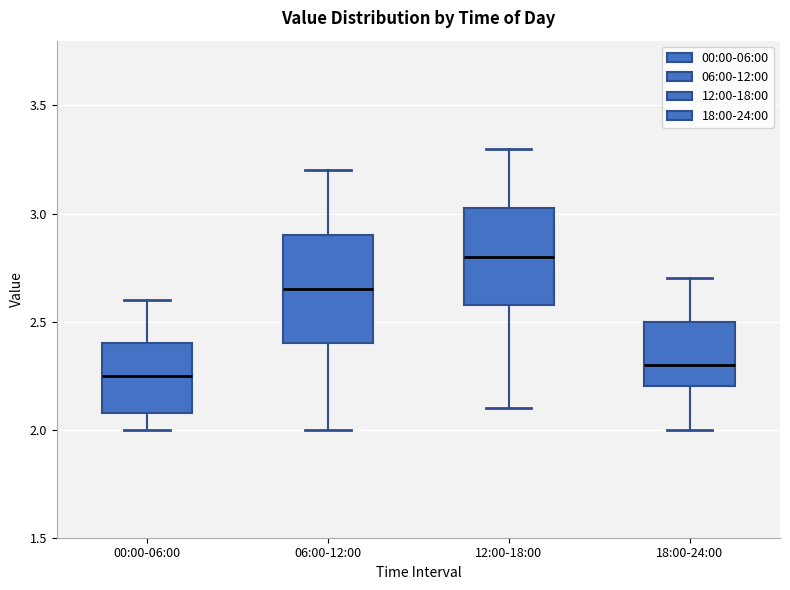

Reading left to right, read every box against the y-axis: the position of its median line, the range the box covers, and the ends of its whiskers. The values are not printed on the chart, so give them approximately, as read against the axis.

00:00-06:00: median 2.25, box 2.10 to 2.40, whiskers 2.00 to 2.60
06:00-12:00: median 2.65, box 2.40 to 2.90, whiskers 2.00 to 3.20
12:00-18:00: median 2.80, box 2.60 to 3.05, whiskers 2.10 to 3.30
18:00-24:00: median 2.30, box 2.20 to 2.50, whiskers 2.00 to 2.70